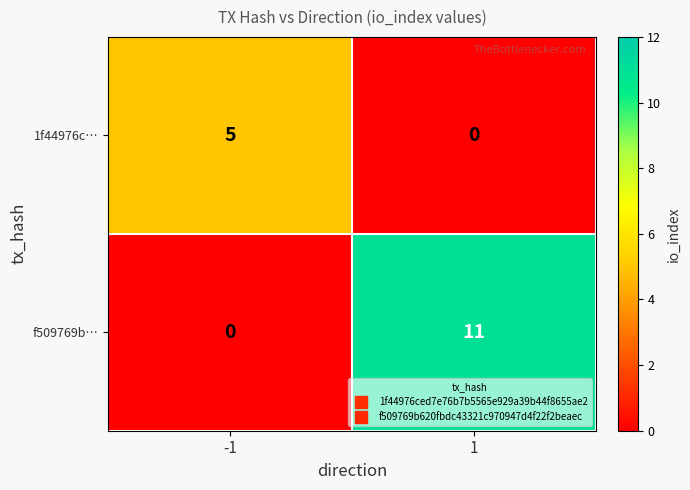

What is the sum of the f509769b… values at -1 and 1?

11